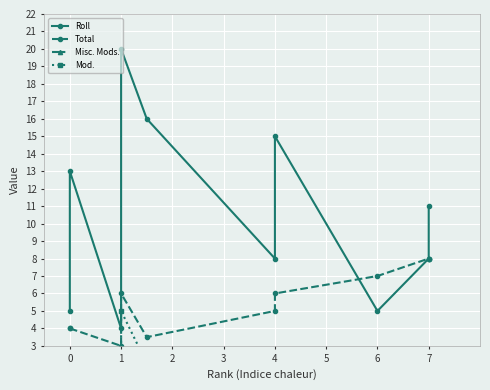

At how many categories does at least one series exceed 13?

3